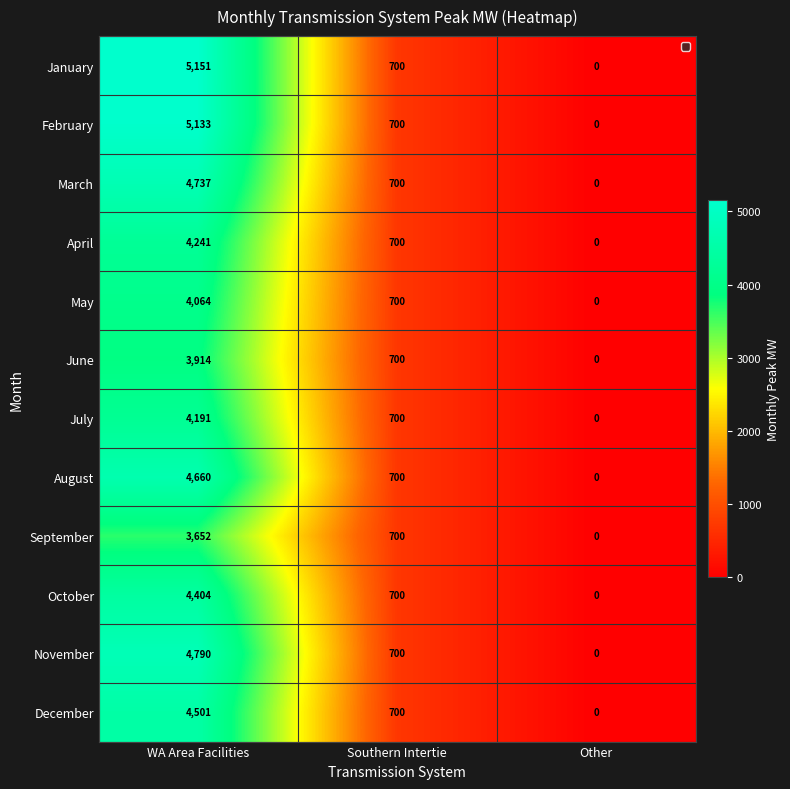

Which series has the largest total across all categories?

January